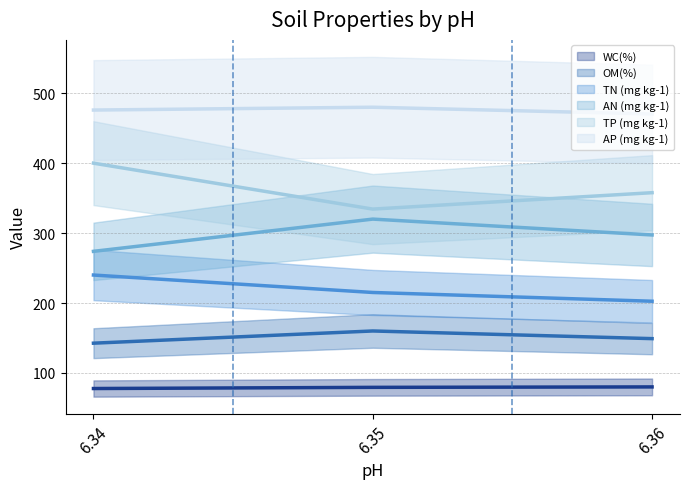

What is the spread (max minus min) of values at 6.34?

398.3